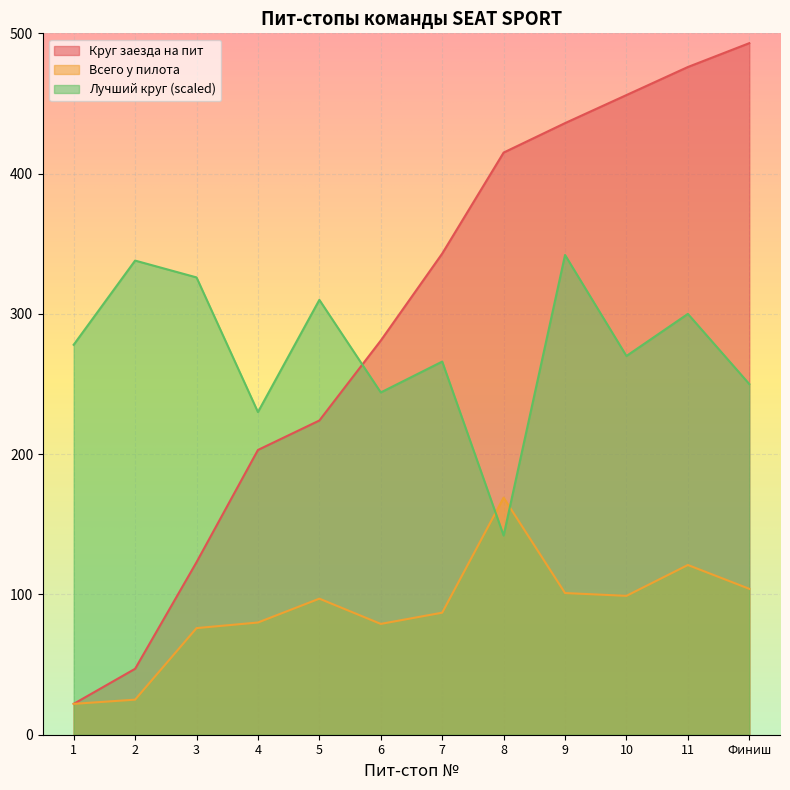

True or false: Всего у пилота and Круг заезда на пит intersect in this chart.

False